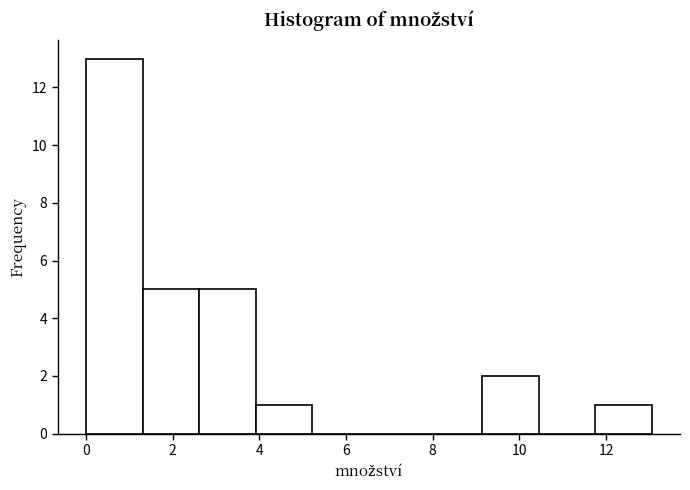

What is the height of the bar covering 1.4 to 2.6 on the x-axis? Neither the bar edges nor the heights are printed on the chart, so give them approximately, as read against the axes.

5